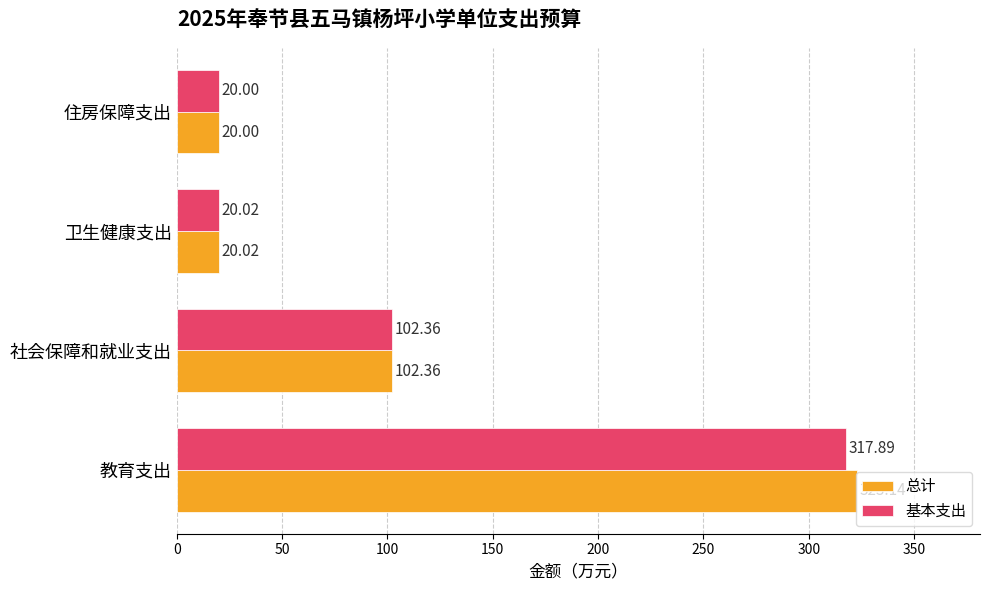

What is the difference between the second highest and minimum values in the 基本支出 series?

82.4